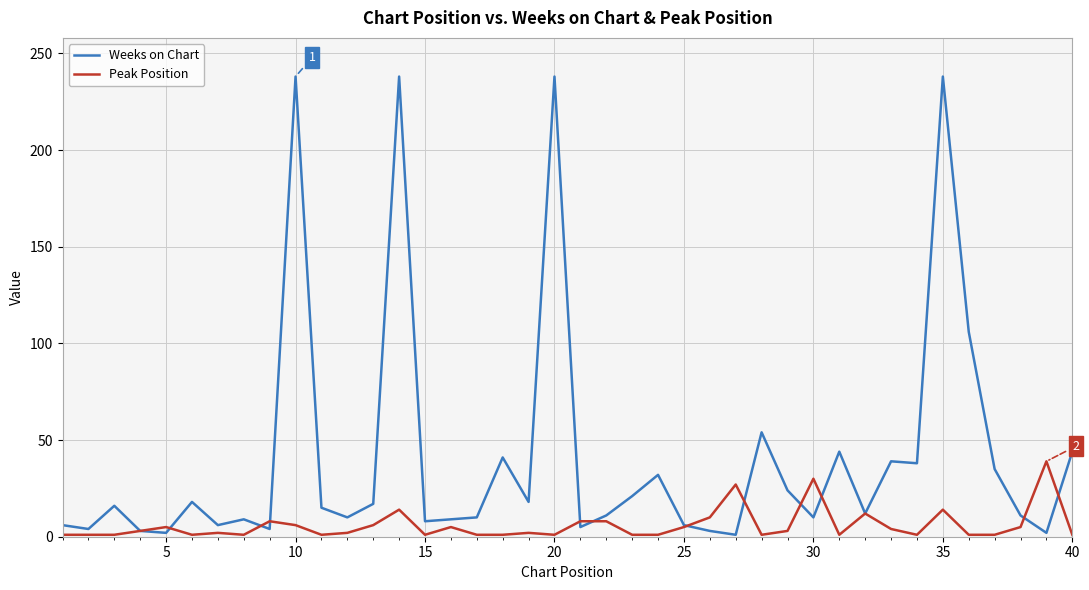

Which series has the largest total across all categories?

Weeks on Chart